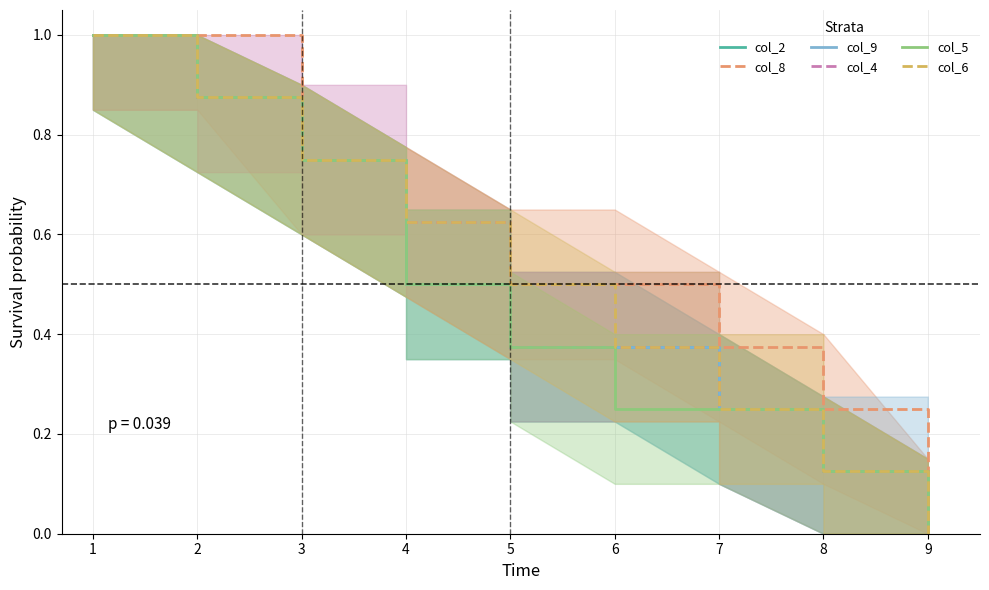

Which series has the largest range (max minus min)?

col_2